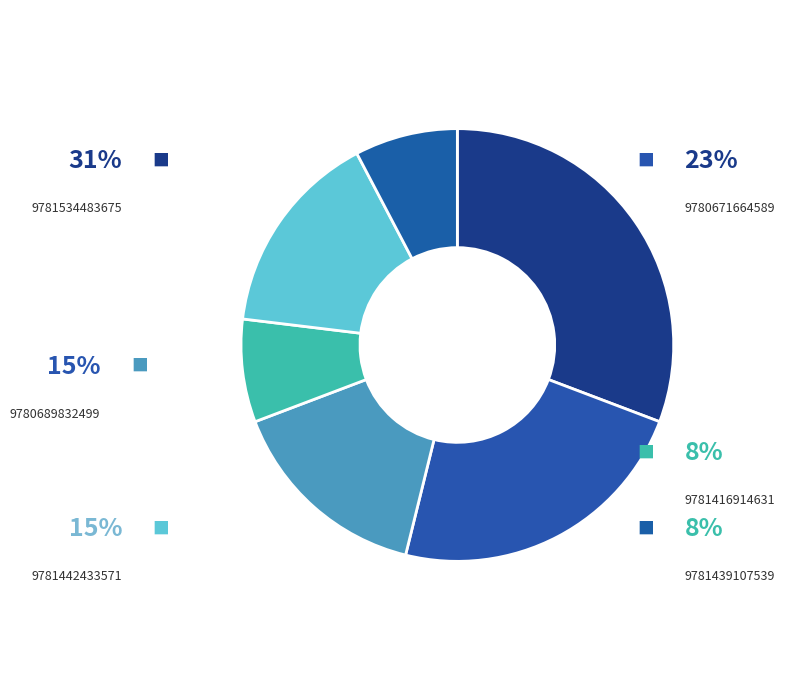

What percentage do 9781442433571 and 9781416914631 together represent?

23.1%